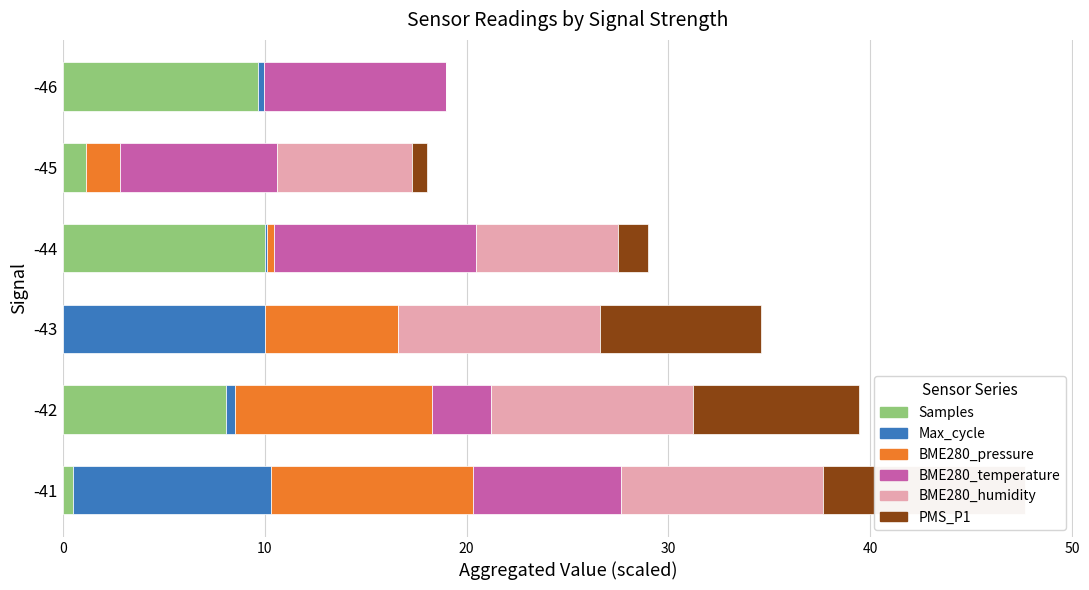

What is the value of the Max_cycle bar at the 4th from the left?

0.1